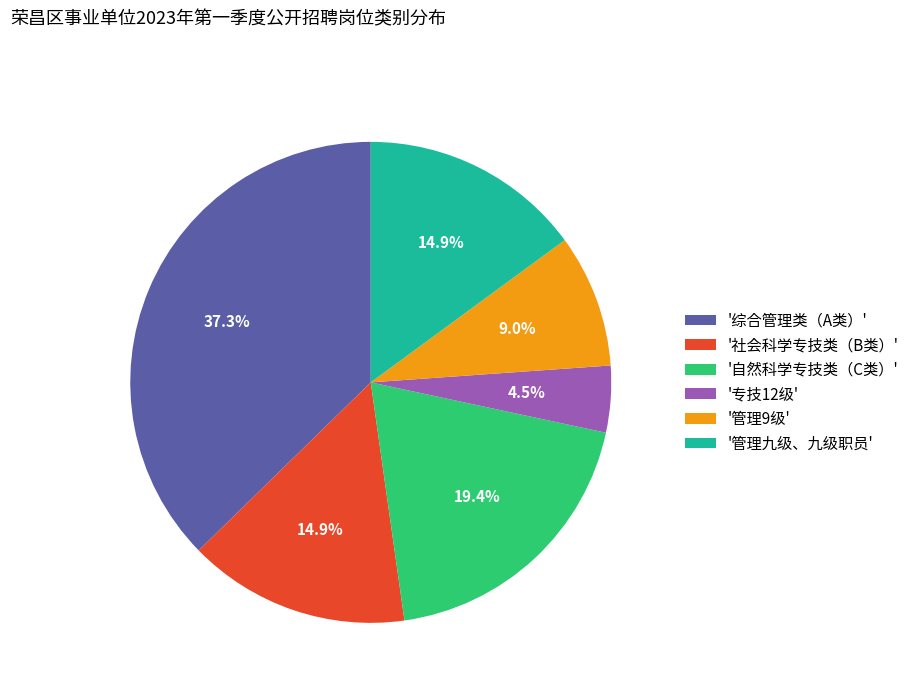

Does any single category account for the majority?

No